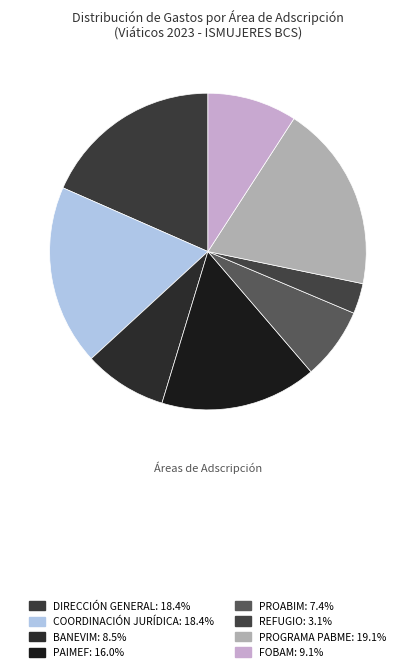

Count the number of slices in the pie.

8